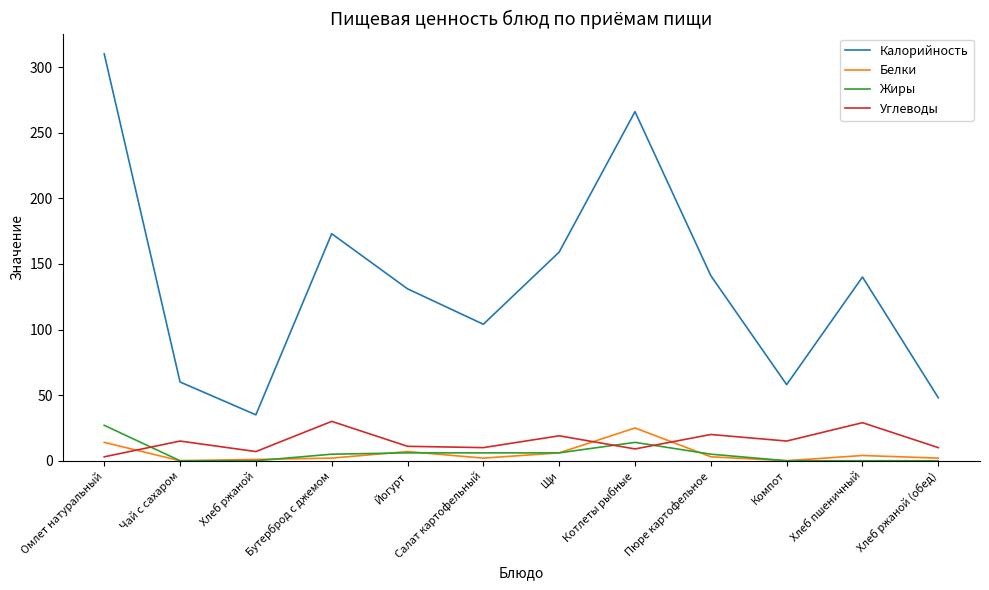

What position from the left is Компот?

10